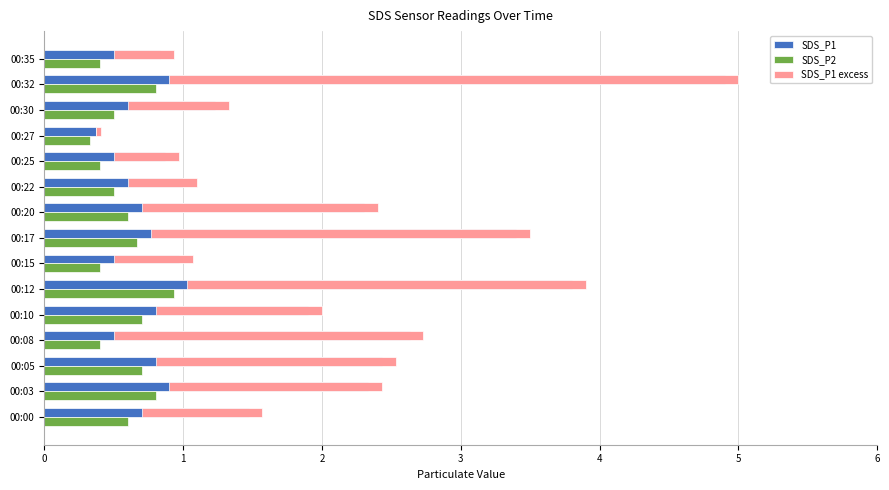

Rank the categories by SDS_P2 value from lowest to highest.

00:27, 00:08, 00:15, 00:25, 00:35, 00:22, 00:30, 00:00, 00:20, 00:17, 00:05, 00:10, 00:03, 00:32, 00:12